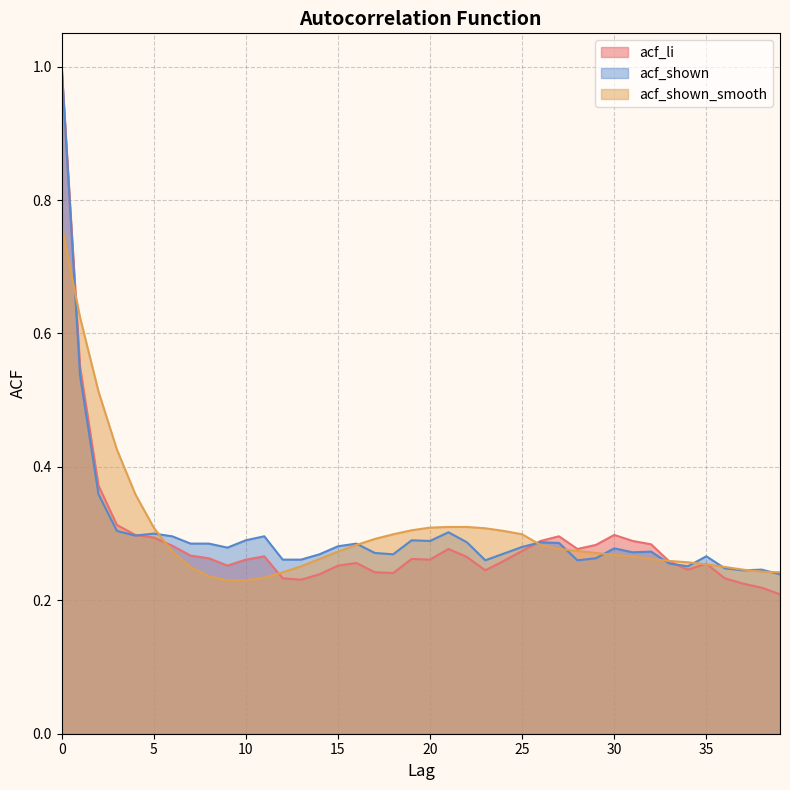

How many acf_li values are between 0 and 1?

40